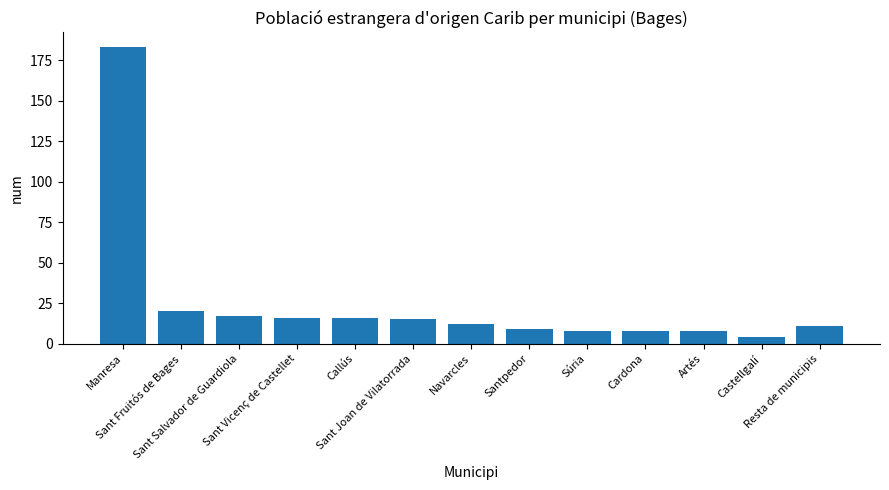

Reading left to right, extract all data points from this chart.

Manresa=183	Sant Fruitós de Bages=20	Sant Salvador de Guardiola=17	Sant Vicenç de Castellet=16	Callús=16	Sant Joan de Vilatorrada=15	Navarcles=12	Santpedor=9	Súria=8	Cardona=8	Artés=8	Castellgalí=4	Resta de municipis=11